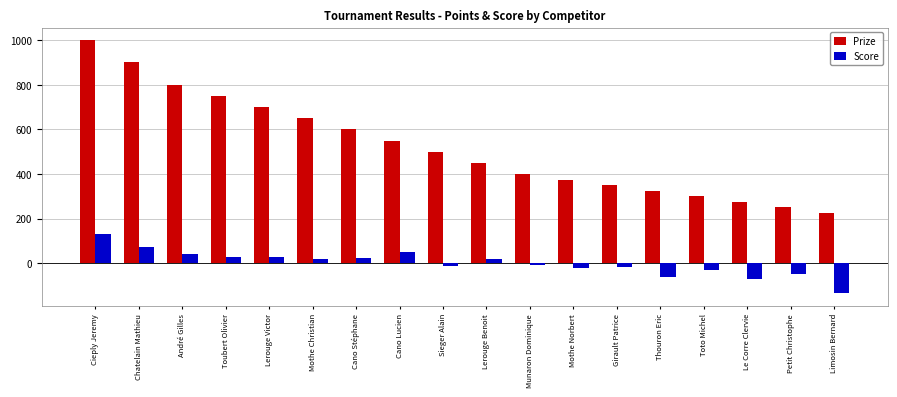

True or false: Score has a value of -10 at Munaron Dominique.

True